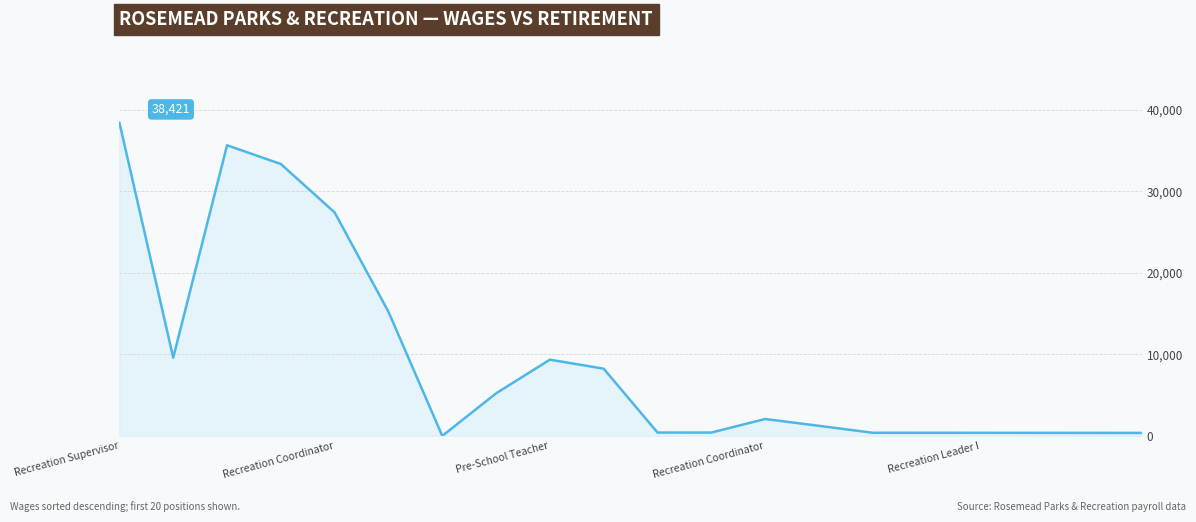

How many lines are shown in the chart?

1